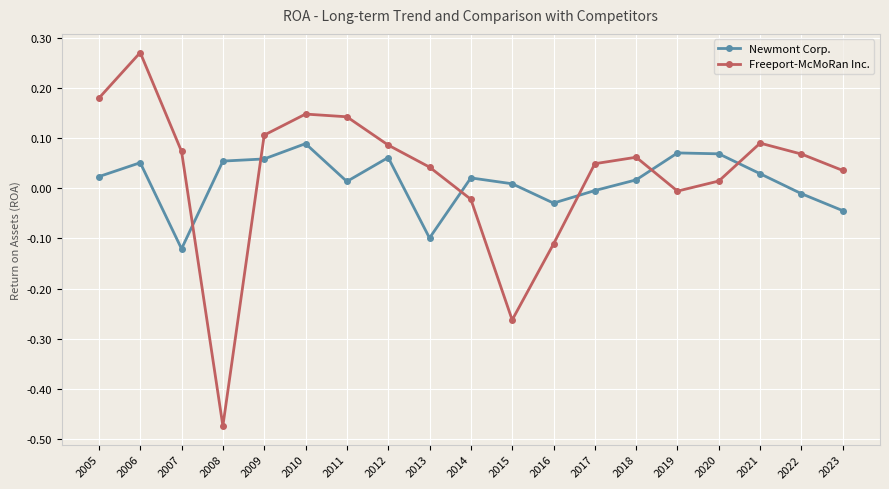

Rank the series by their average value, from lowest to highest.

Newmont Corp., Freeport-McMoRan Inc.